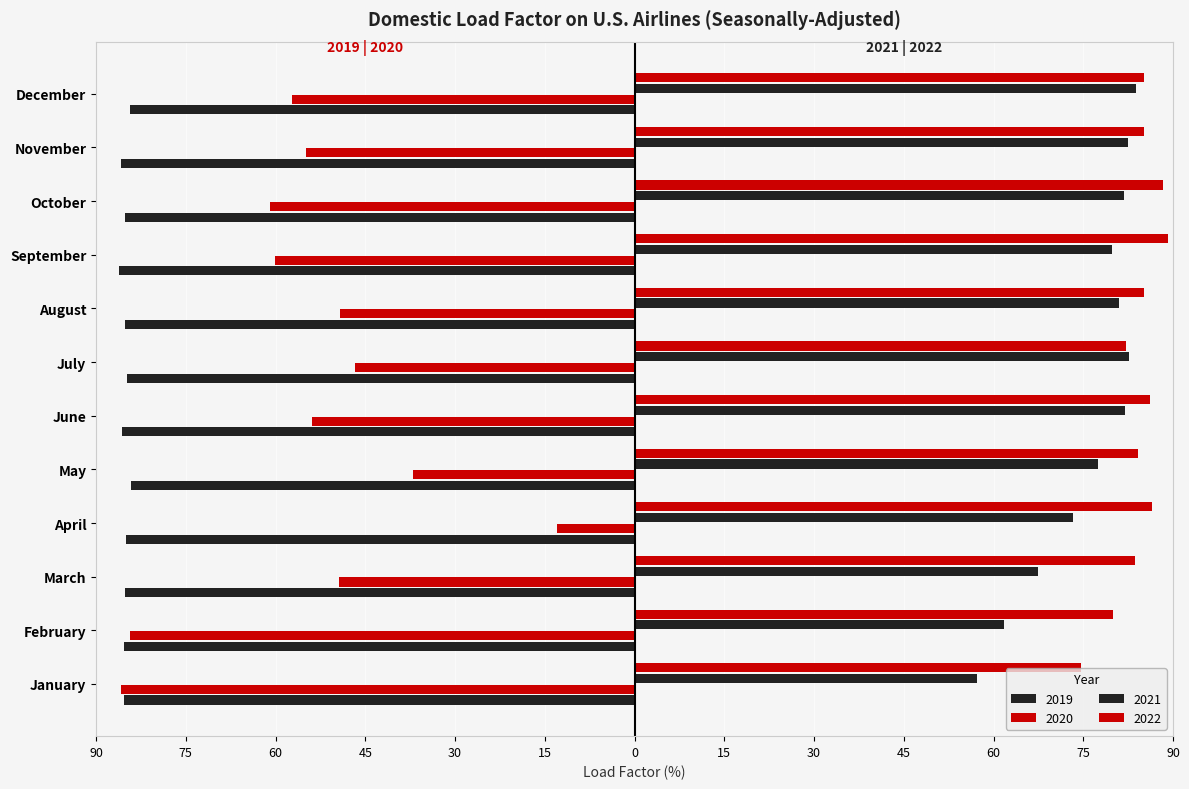

The 2021 series shows 61.7 at February. True or false?

True